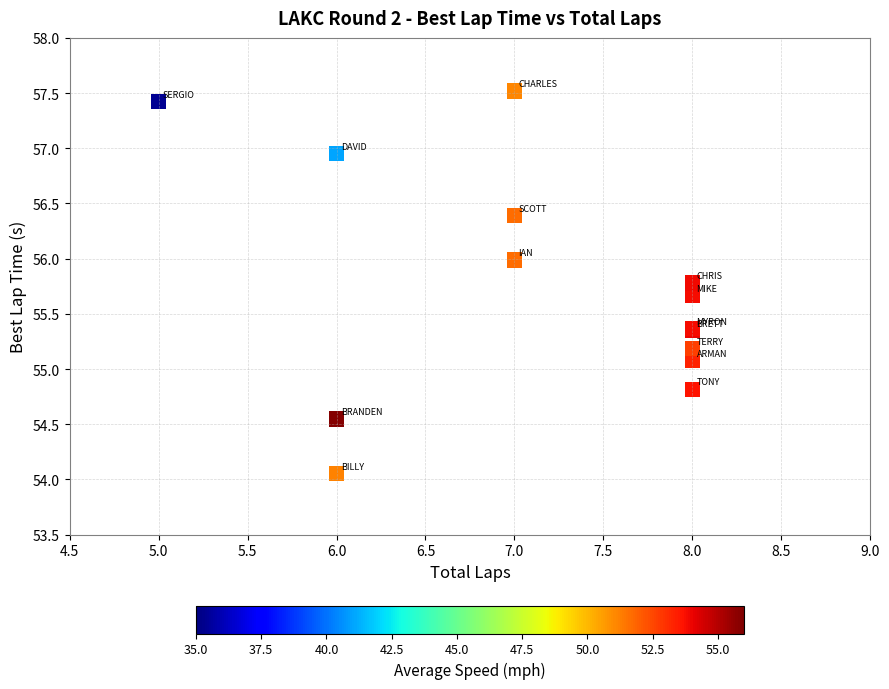

What Y value in the scatter plot is closest to 55?

55.1